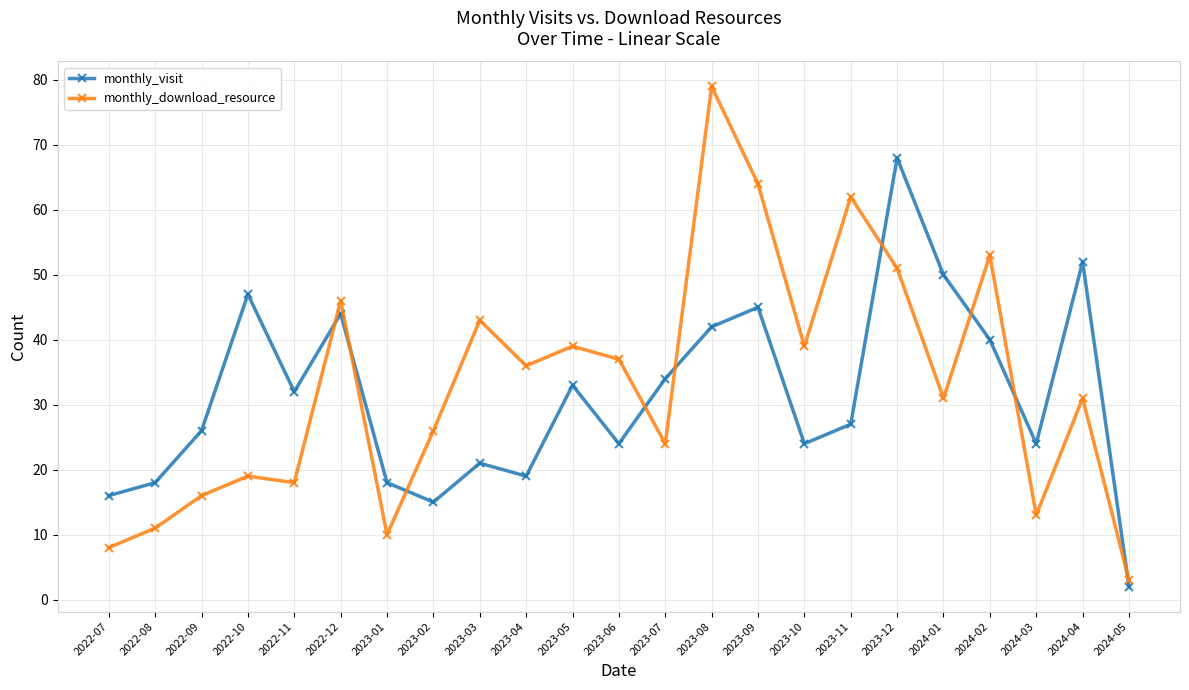

How many series are shown in this chart?

2